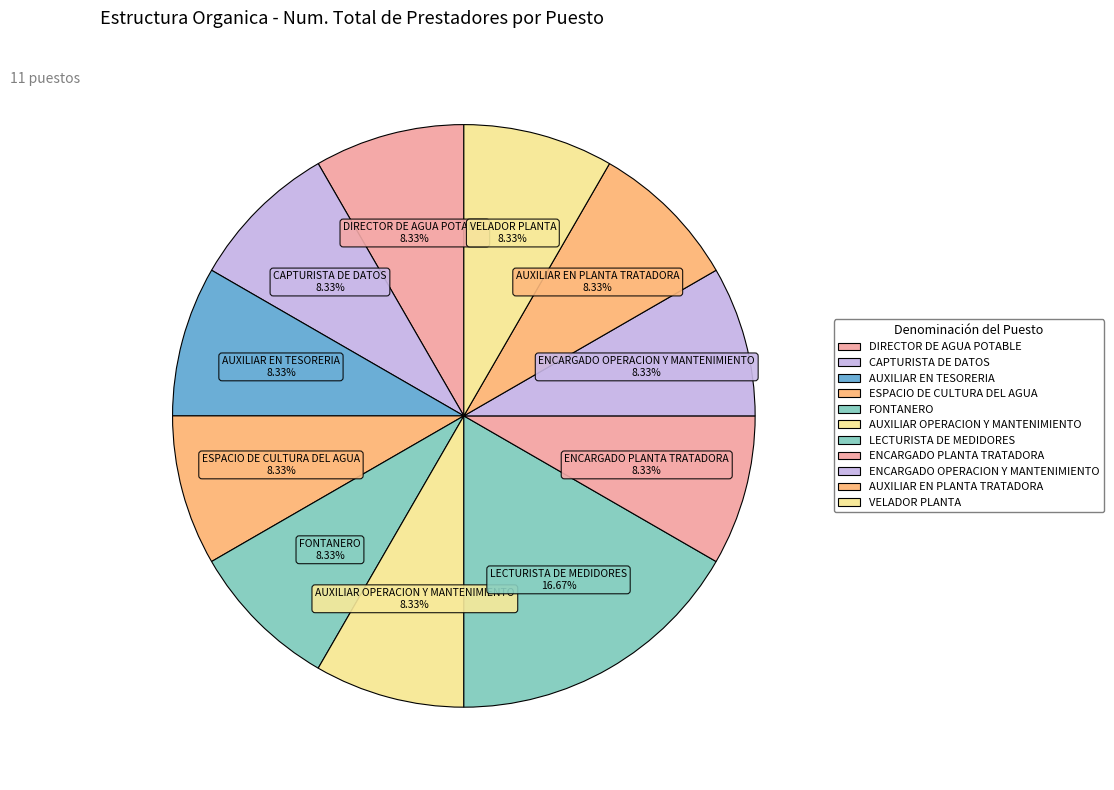

To the nearest percent, what is the average slice percentage?

9%